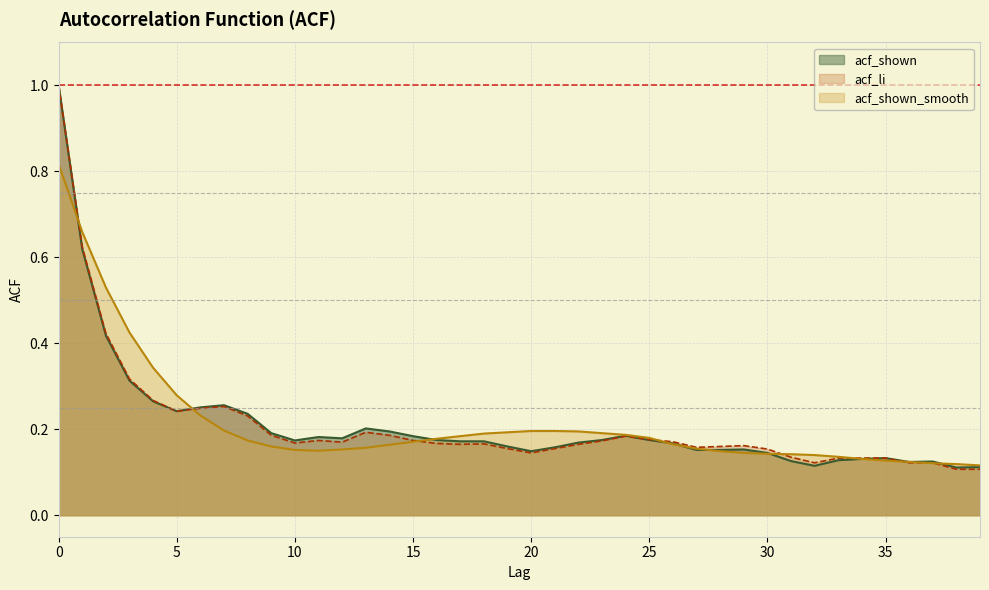

List the labels in order of acf_shown value, largest first.

0, 1, 2, 3, 4, 7, 6, 5, 8, 13, 14, 9, 24, 15, 11, 12, 16, 23, 25, 10, 17, 18, 22, 26, 19, 21, 29, 27, 28, 20, 30, 35, 34, 33, 31, 37, 36, 32, 39, 38